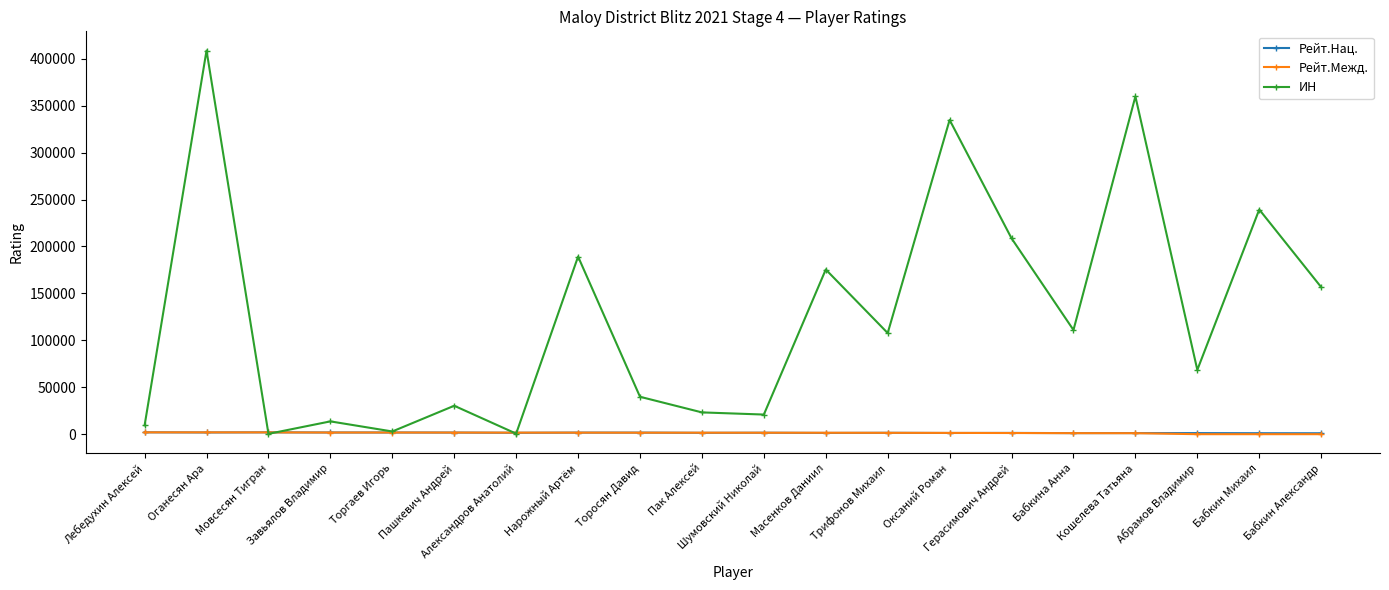

At how many categories does at least one series exceed 301901?

3